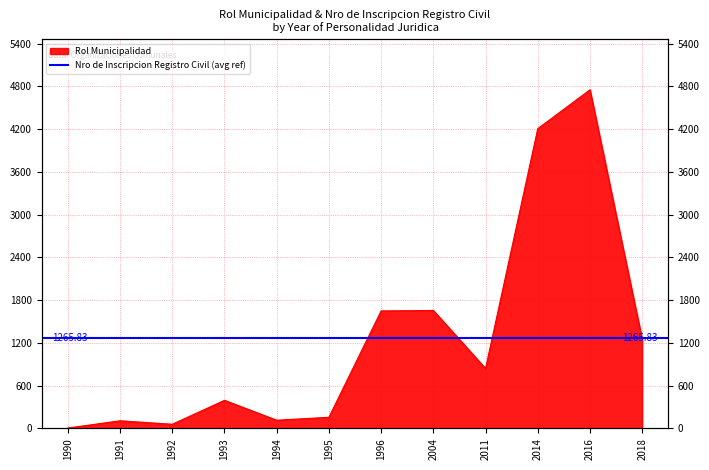

What is the minimum value shown in the chart?

5